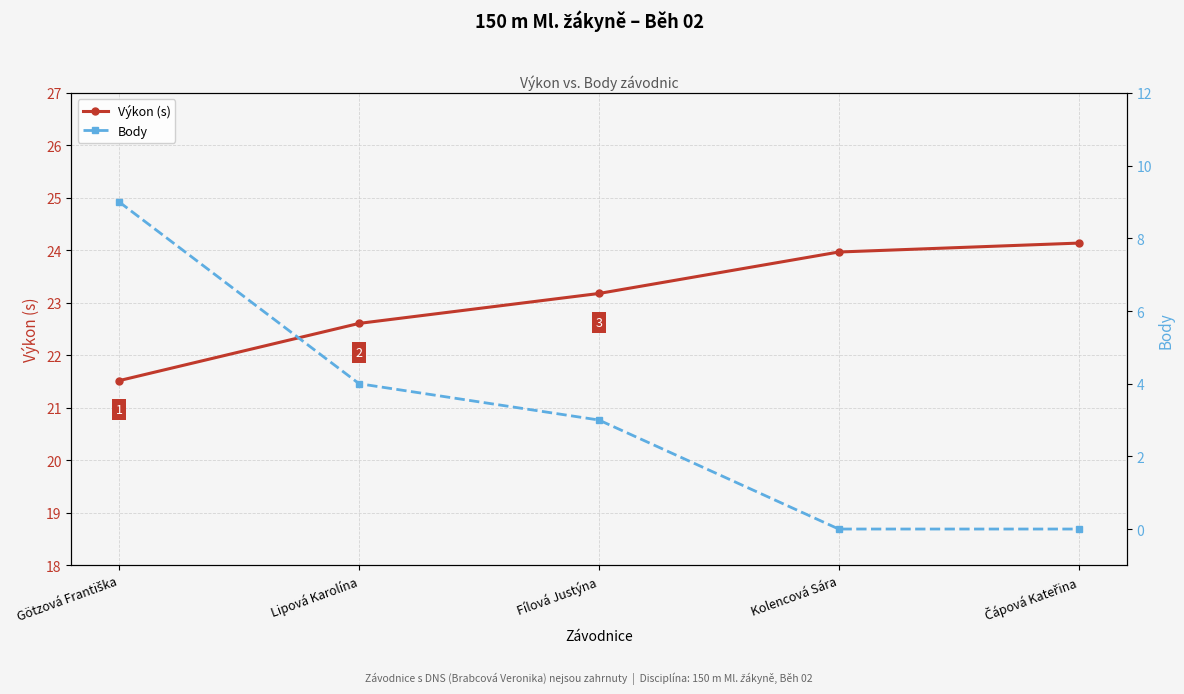

Rank the series by their average value, from lowest to highest.

Body, Výkon (s)